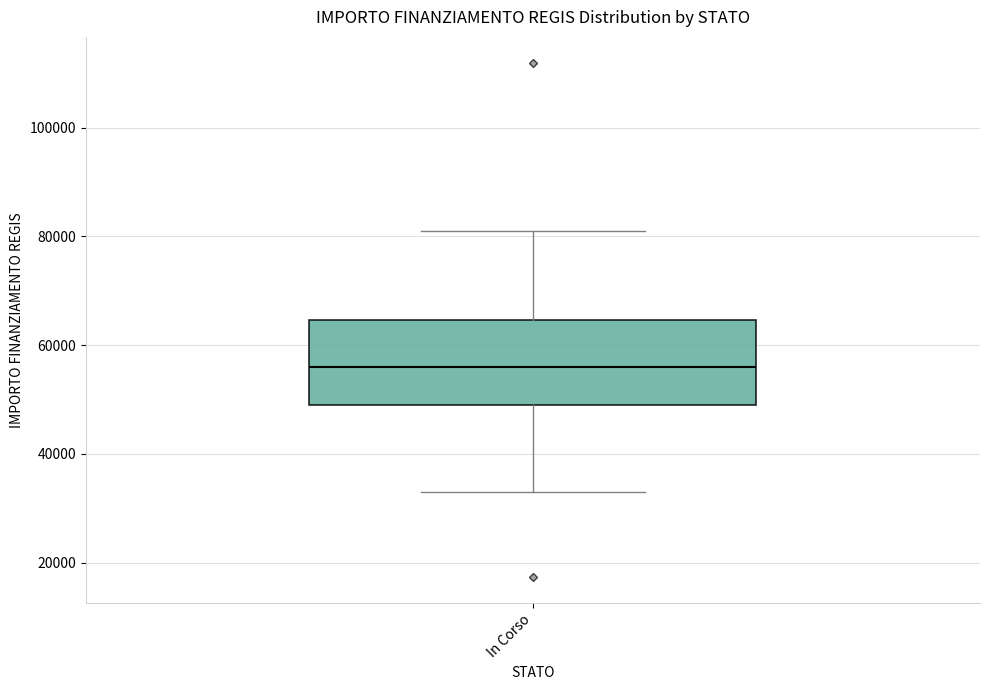

Transcribe this box plot: give where the median line is, the range the box spans, and where the two whiskers end, as read against the y-axis. The values are not printed on the chart, so give them approximately, as read against the axis.

median 56000, box 50000 to 64000, whiskers 32000 to 80000